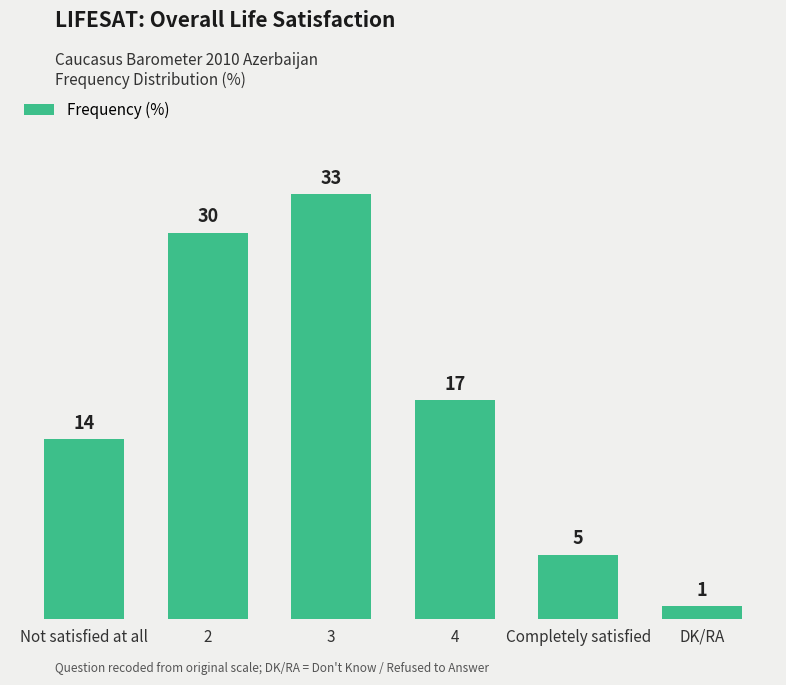

Where does the data first go above 17?

2